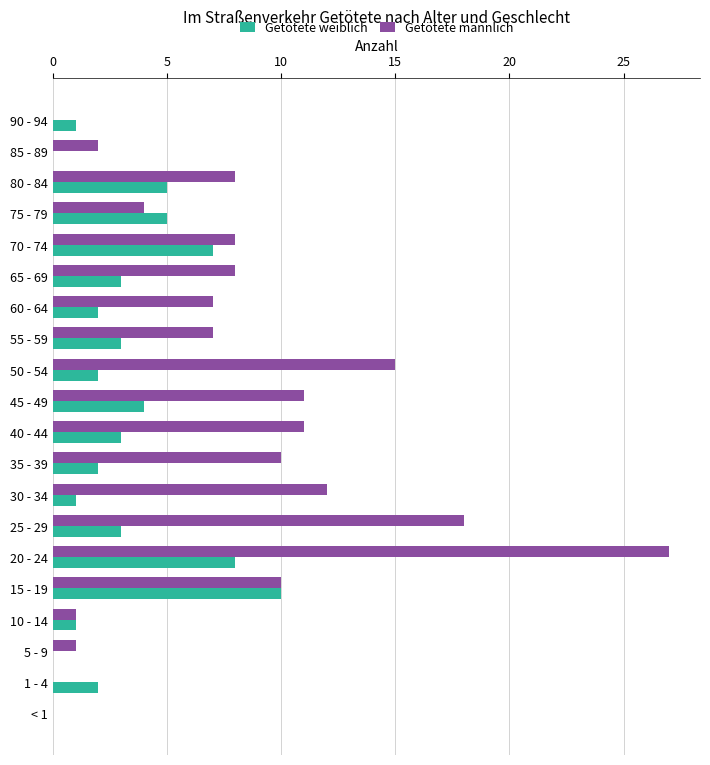

Is the value of Getötete männlich at 70 - 74 greater than the value of Getötete weiblich at 15 - 19?

No